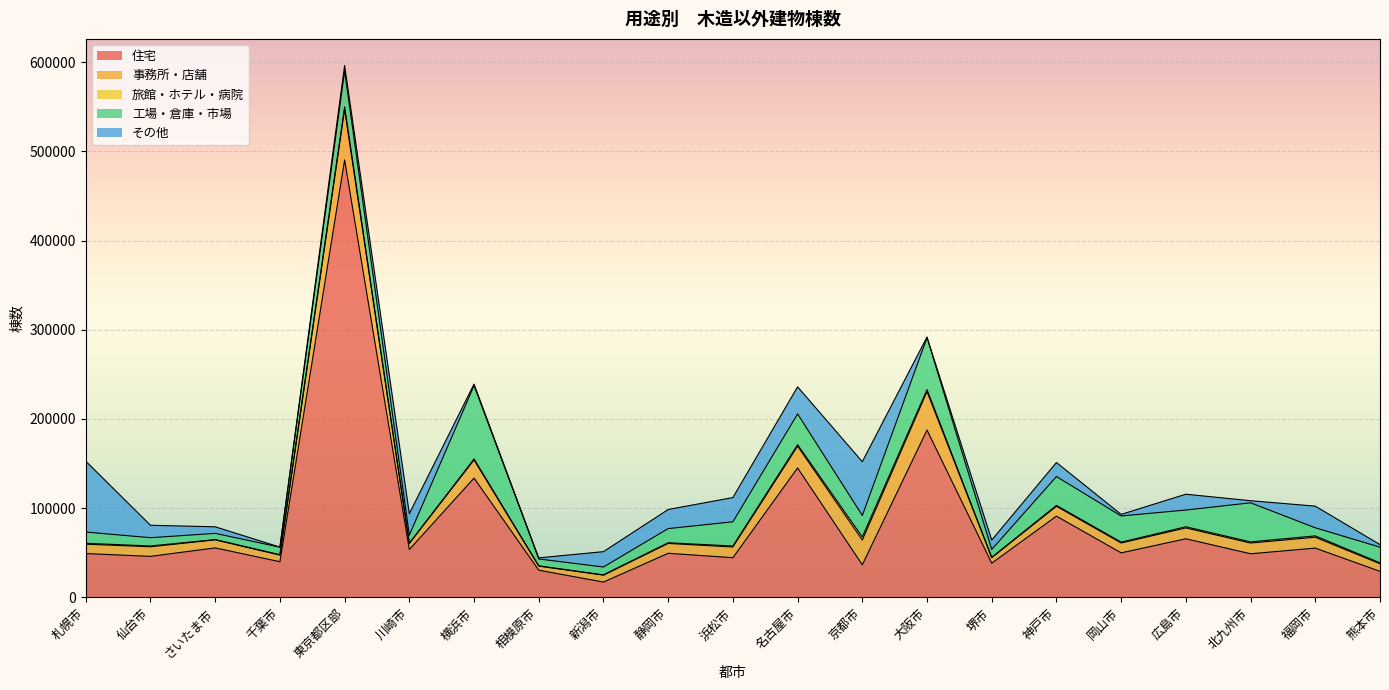

Which has a higher value, 東京都区部 or 千葉市?

東京都区部